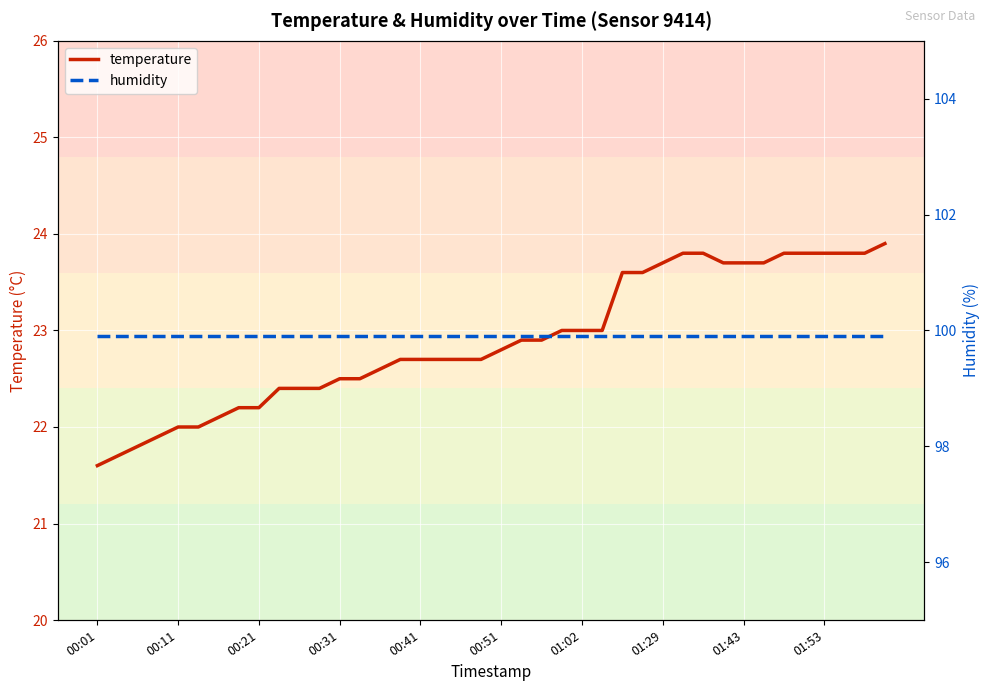

True or false: temperature has more than 0 interior local peaks.

False